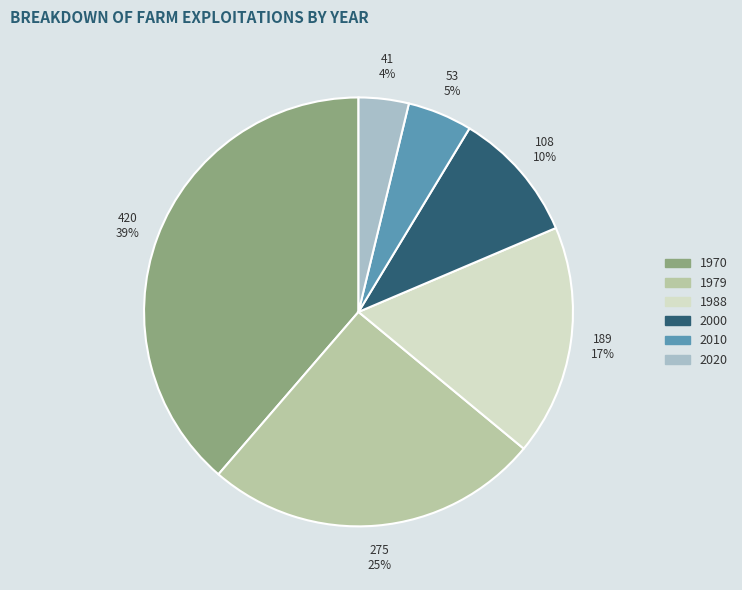

Is it true that 1988 is 31% of the pie?

False